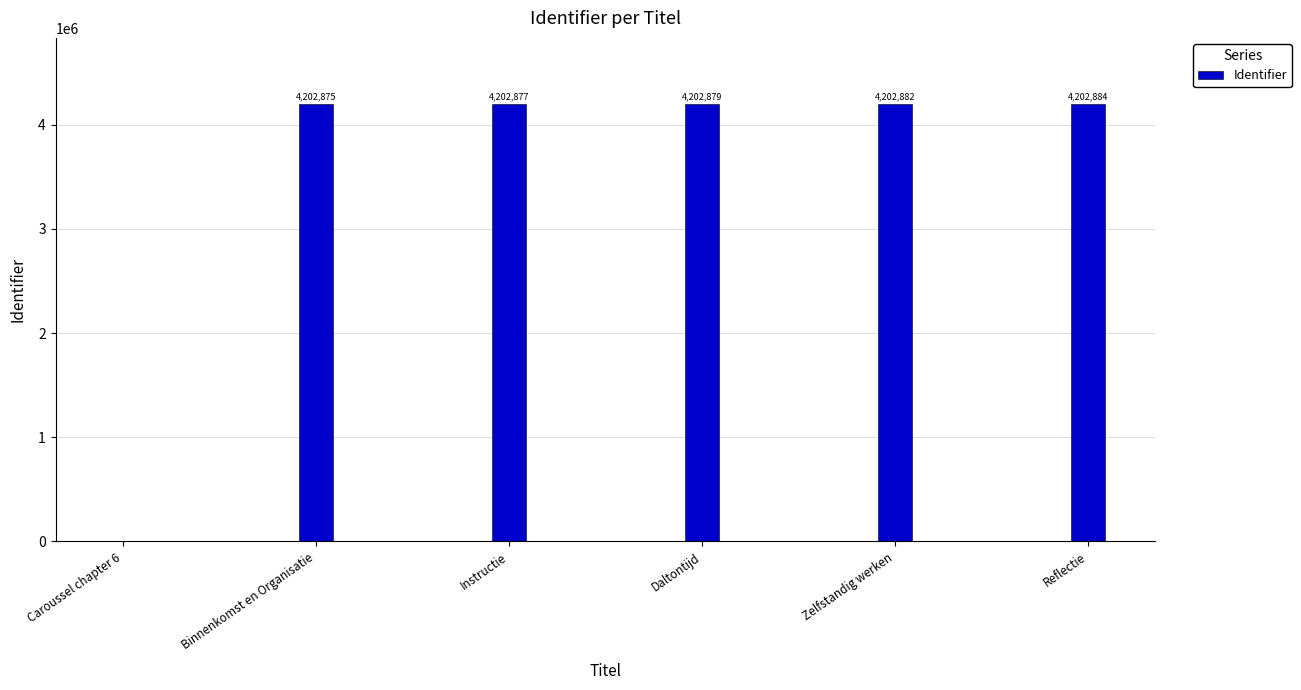

What is the change in value from Daltontijd to Zelfstandig werken?

+3